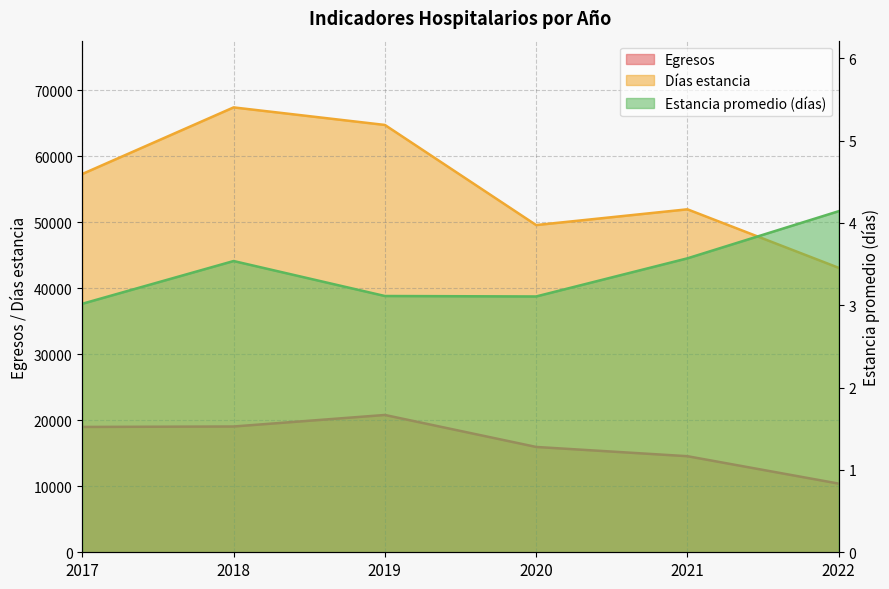

Reading left to right, what are all the values shown in this chart?

Egresos: 18983.0	19049.0	20795.0	15952.0	14551.0	10401.0
Días estancia: 57294.0	67375.0	64717.0	49556.0	51941.0	43081.0
Estancia promedio (días): 3.0	3.5	3.1	3.1	3.6	4.1